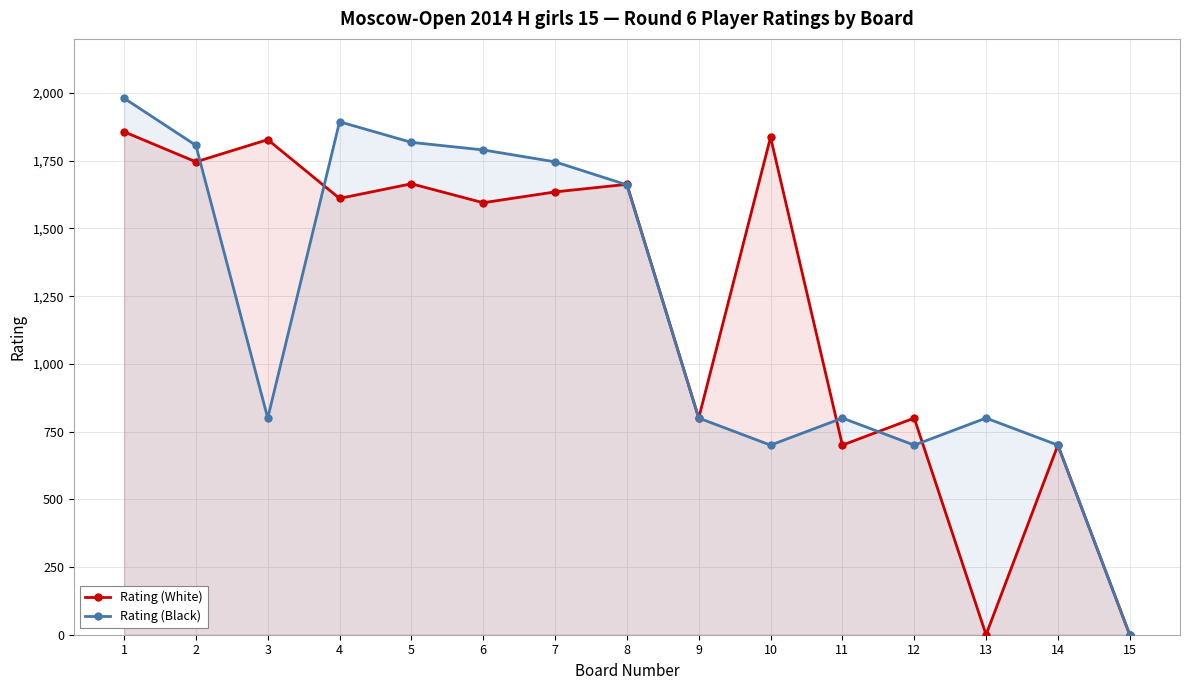

In Rating (White), how many points are higher than both neighbors (excluding endpoints)?

6